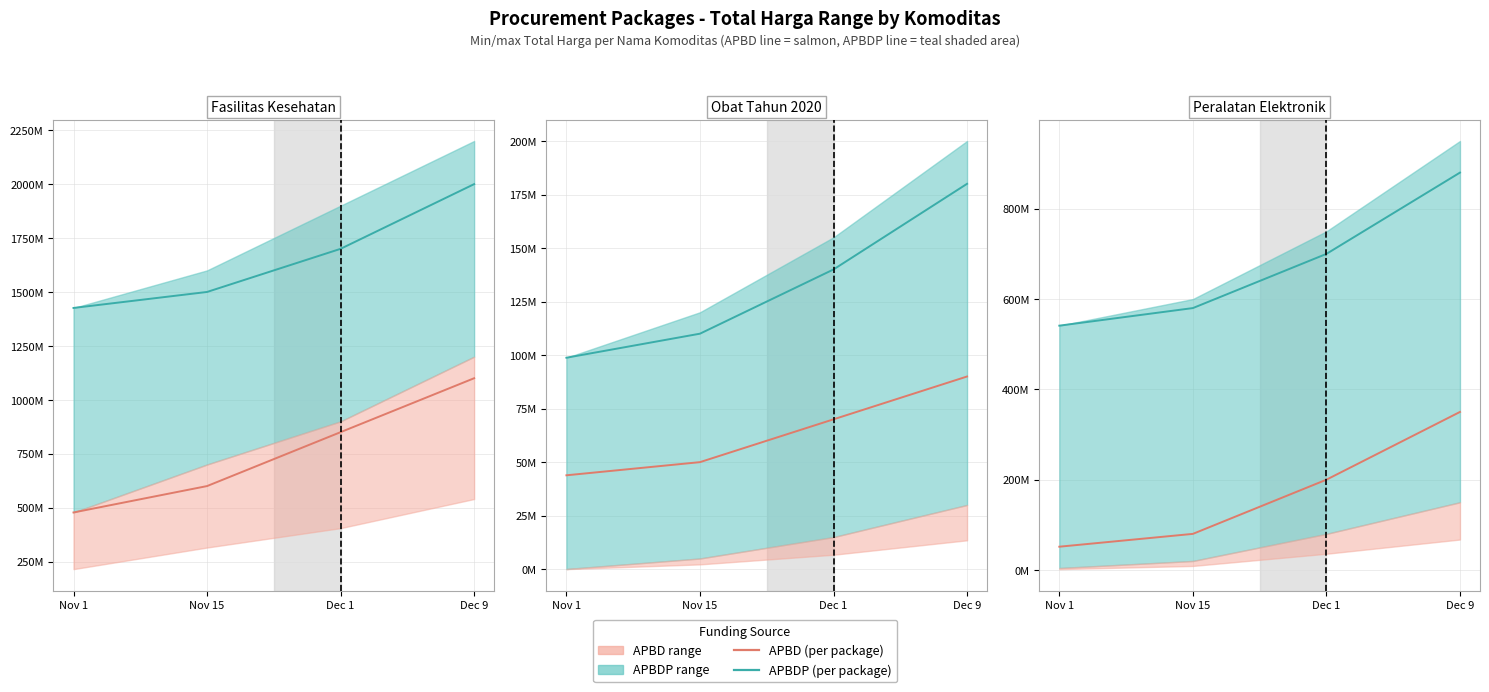

How many categories are shown in the chart?

4